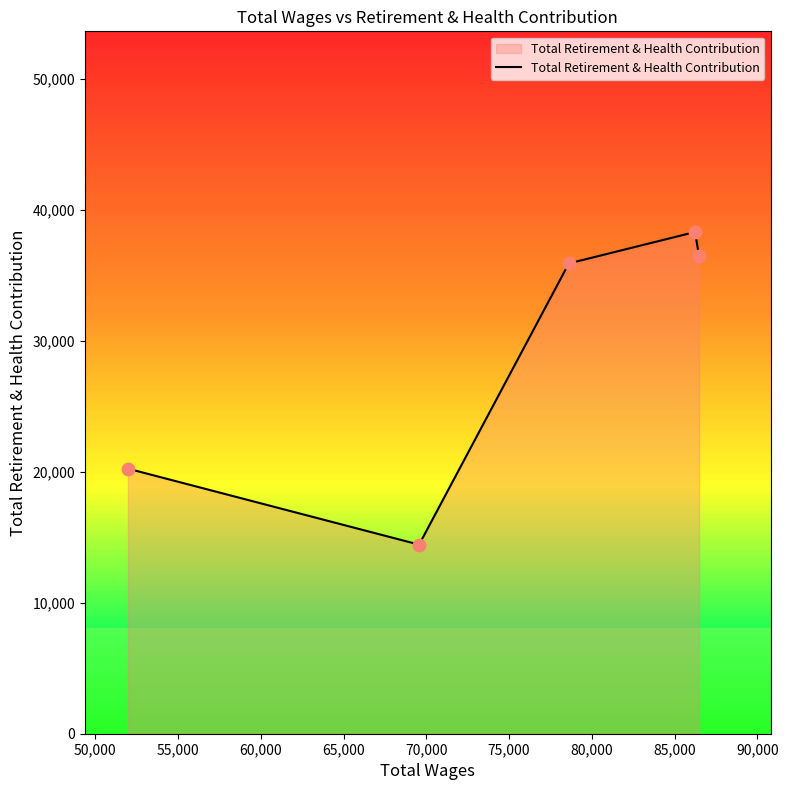

What is the greatest value displayed?

38295